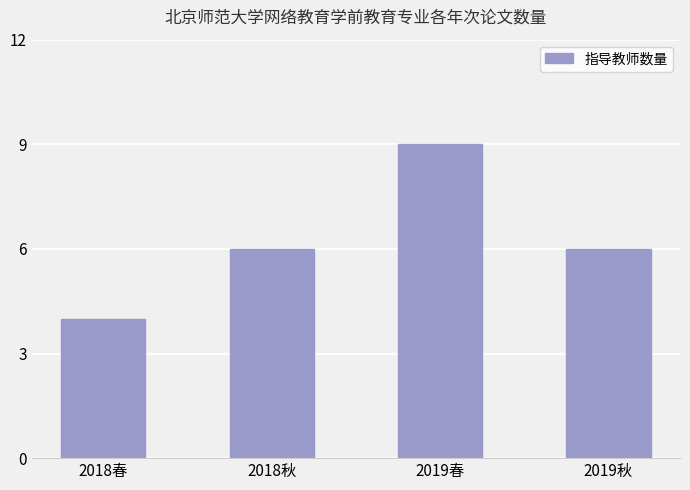

Which label corresponds to the smallest value in the chart?

2018春